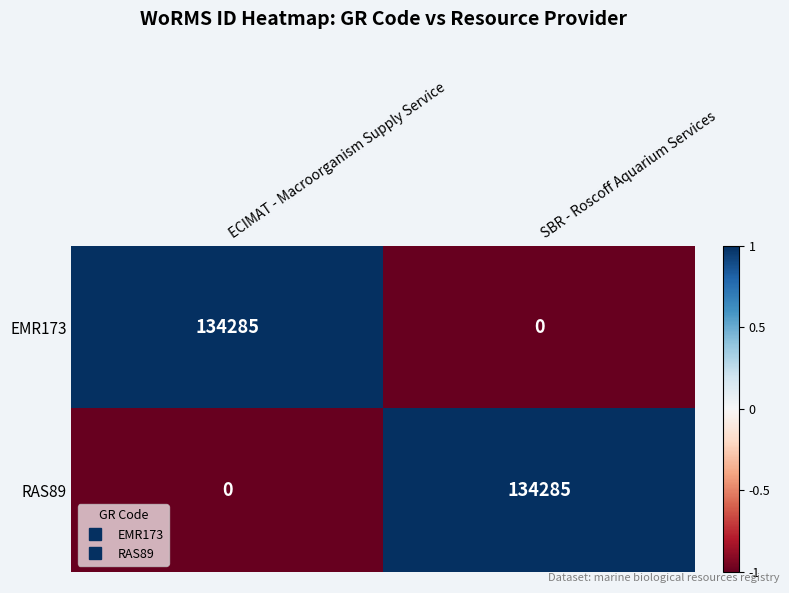

The value of RAS89 at SBR - Roscoff Aquarium Services is 134285. True or false?

True